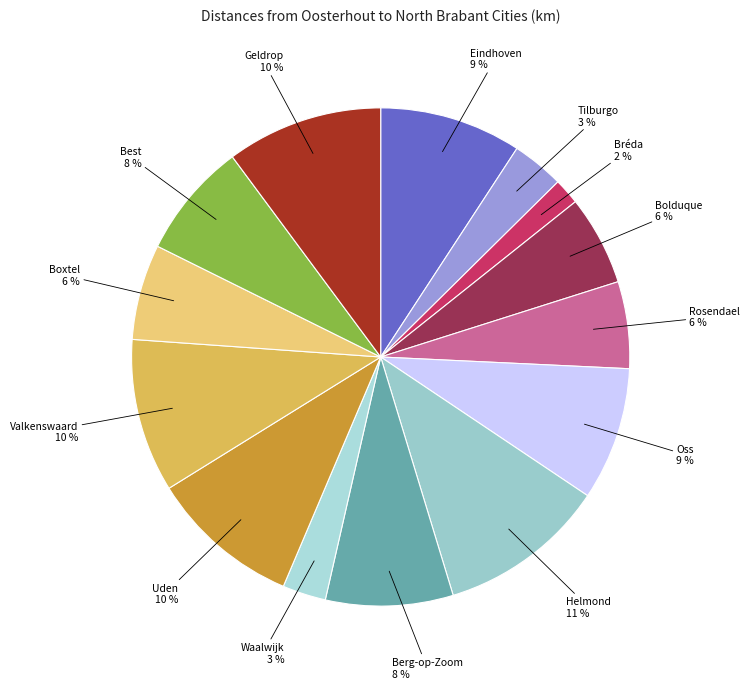

To the nearest percent, what is the average slice percentage?

7%